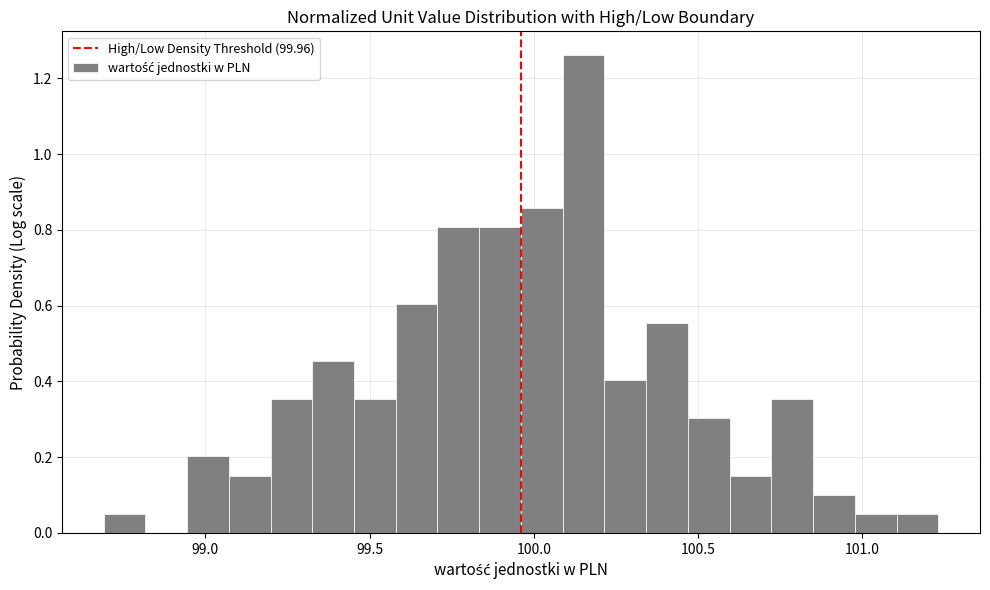

Read against the x-axis, roughly where is the centre of the tallest bar?

100.15